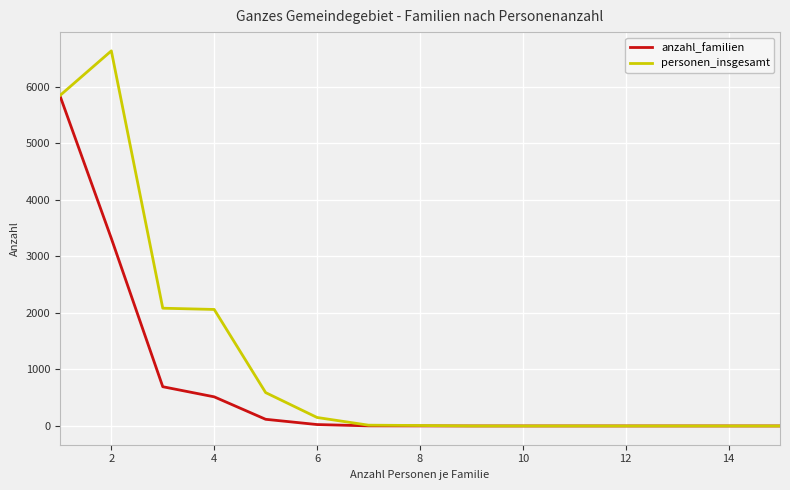

Which series has the widest spread of values?

personen_insgesamt